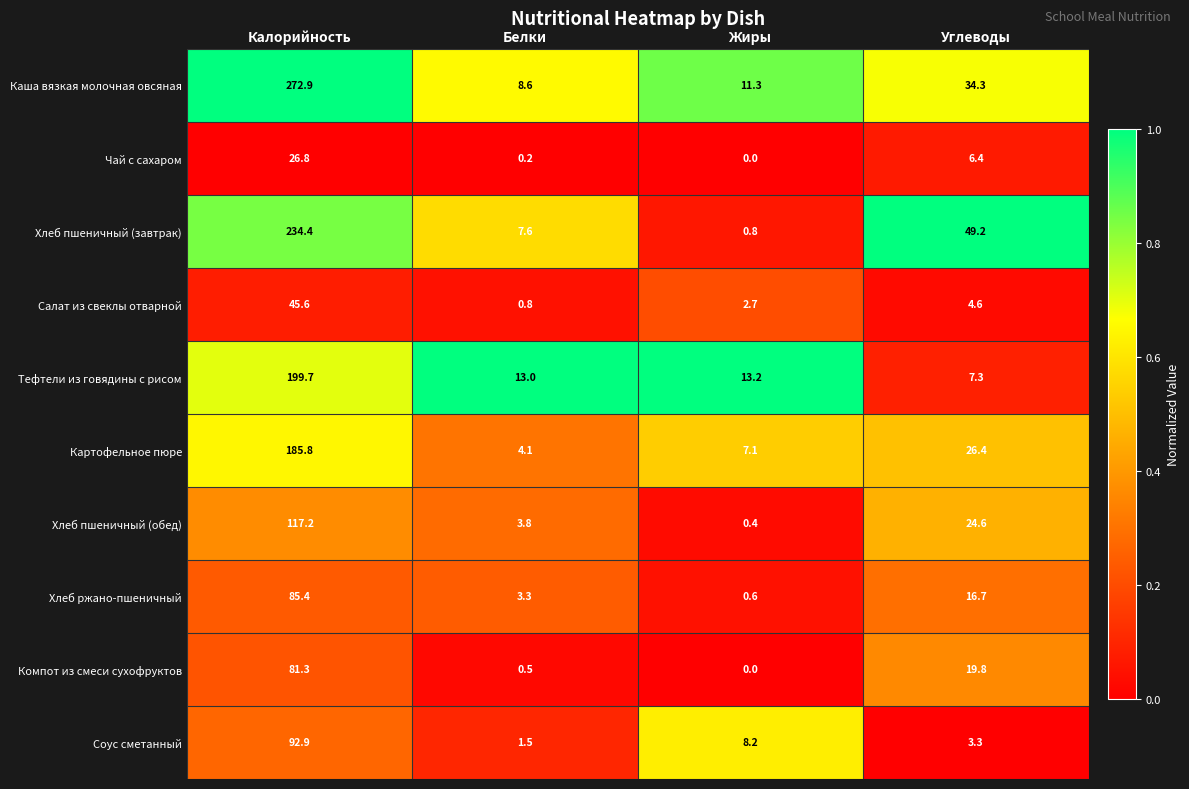

At which label does Каша вязкая молочная овсяная reach its minimum?

Белки